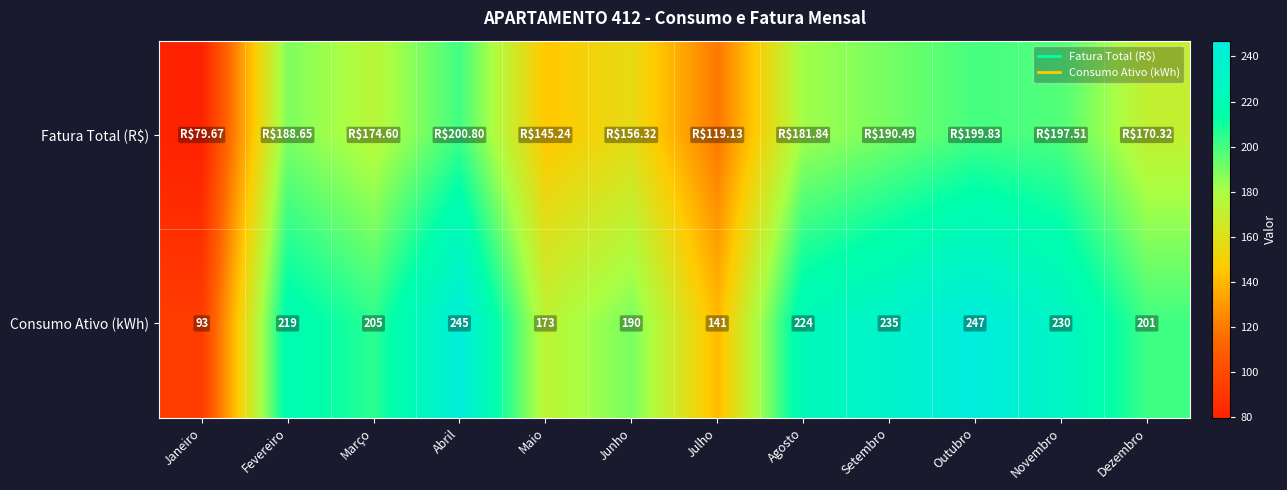

Is the value of Consumo Ativo (kWh) at Dezembro greater than the value of Fatura Total (R$) at Agosto?

Yes